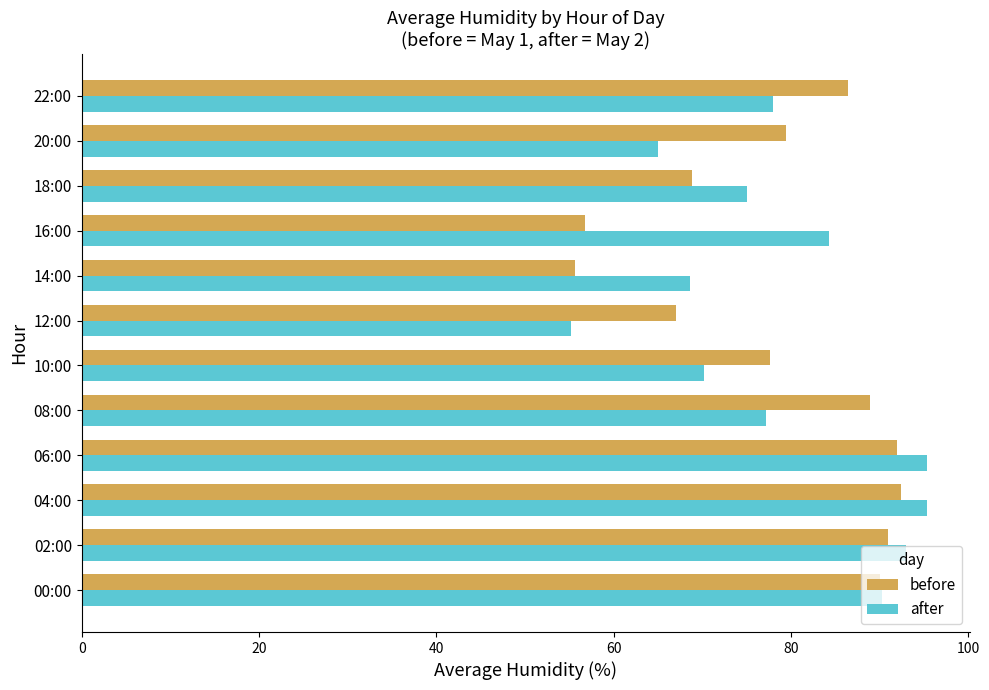

Rank the series by their maximum value, from lowest to highest.

before, after